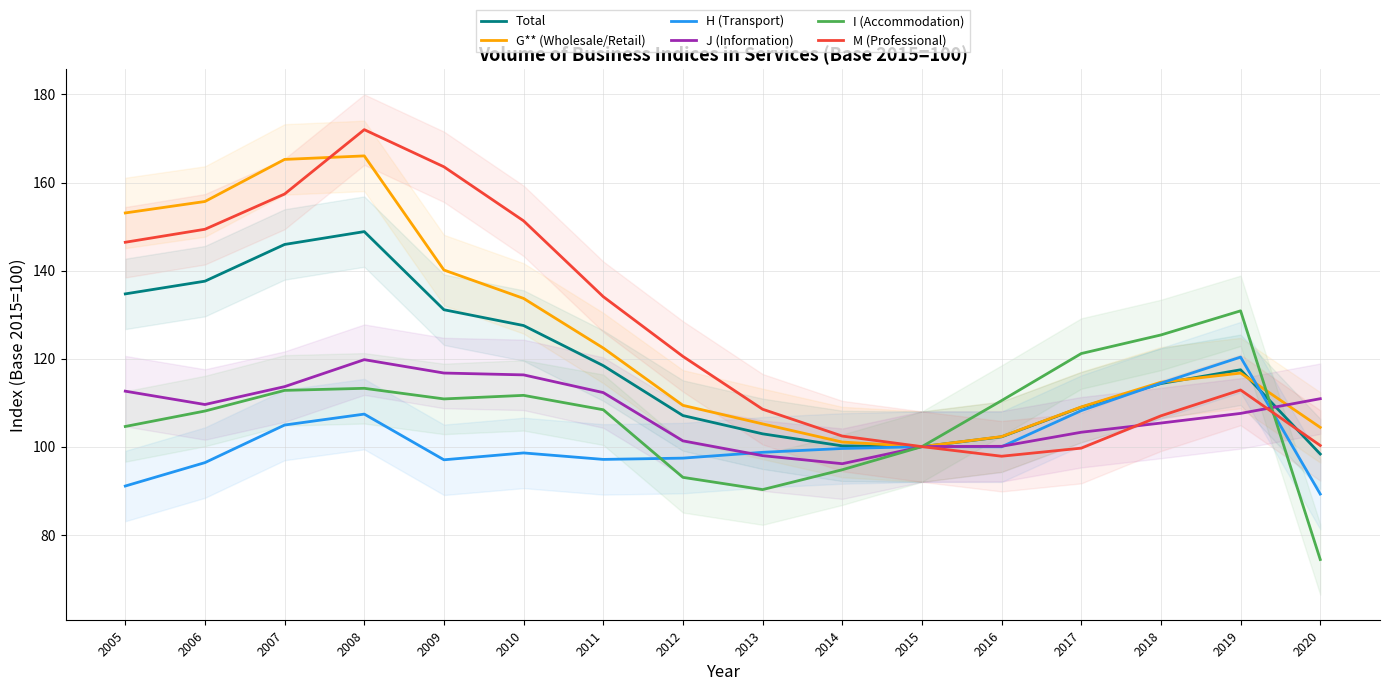

True or false: J (Information) has a value of 107.5 at 2019.

True